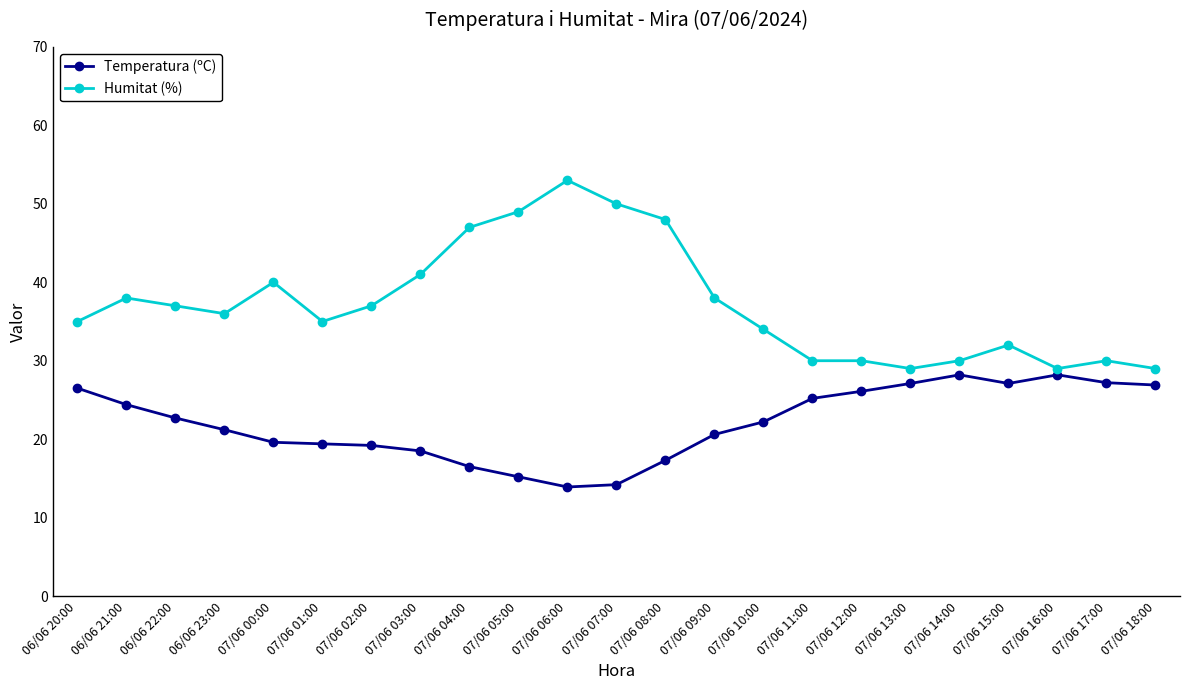

Which series has the largest range (max minus min)?

Humitat (%)